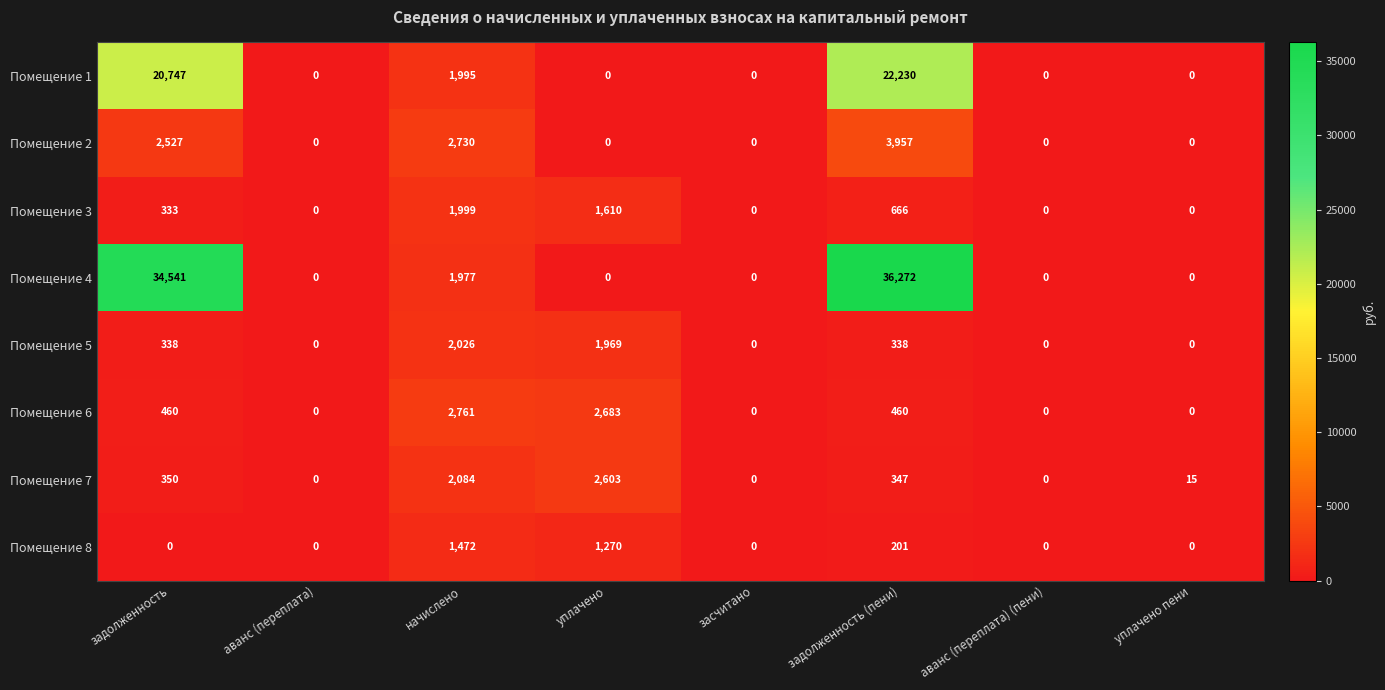

Is it true that Помещение 1 equals 0 at аванс (переплата) (пени)?

True